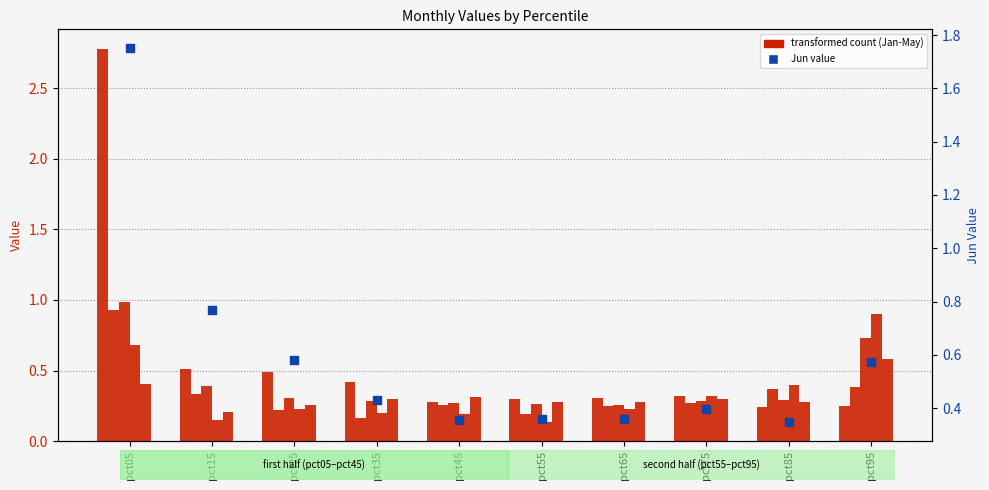

Which series has the largest total across all categories?

Jun